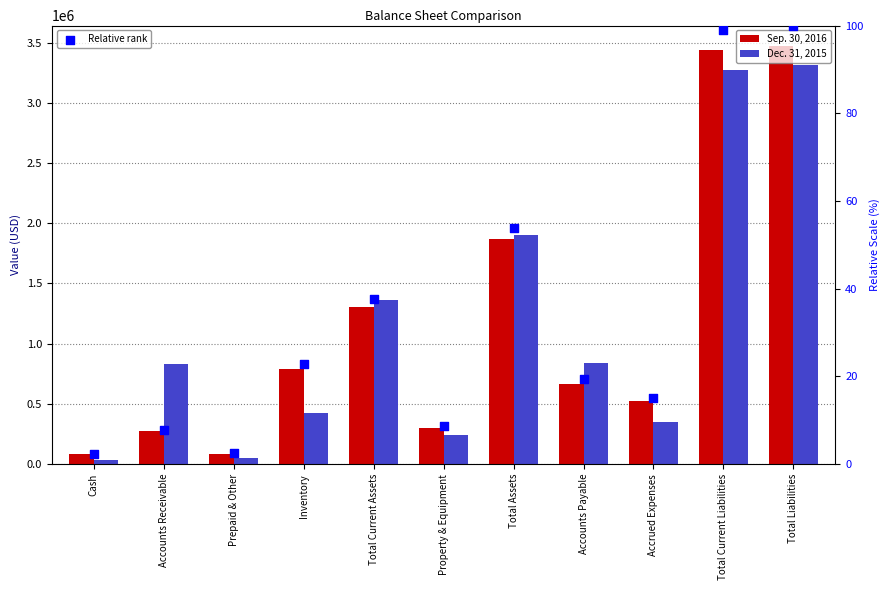

At which category is the sum across all series the highest?

Total Liabilities